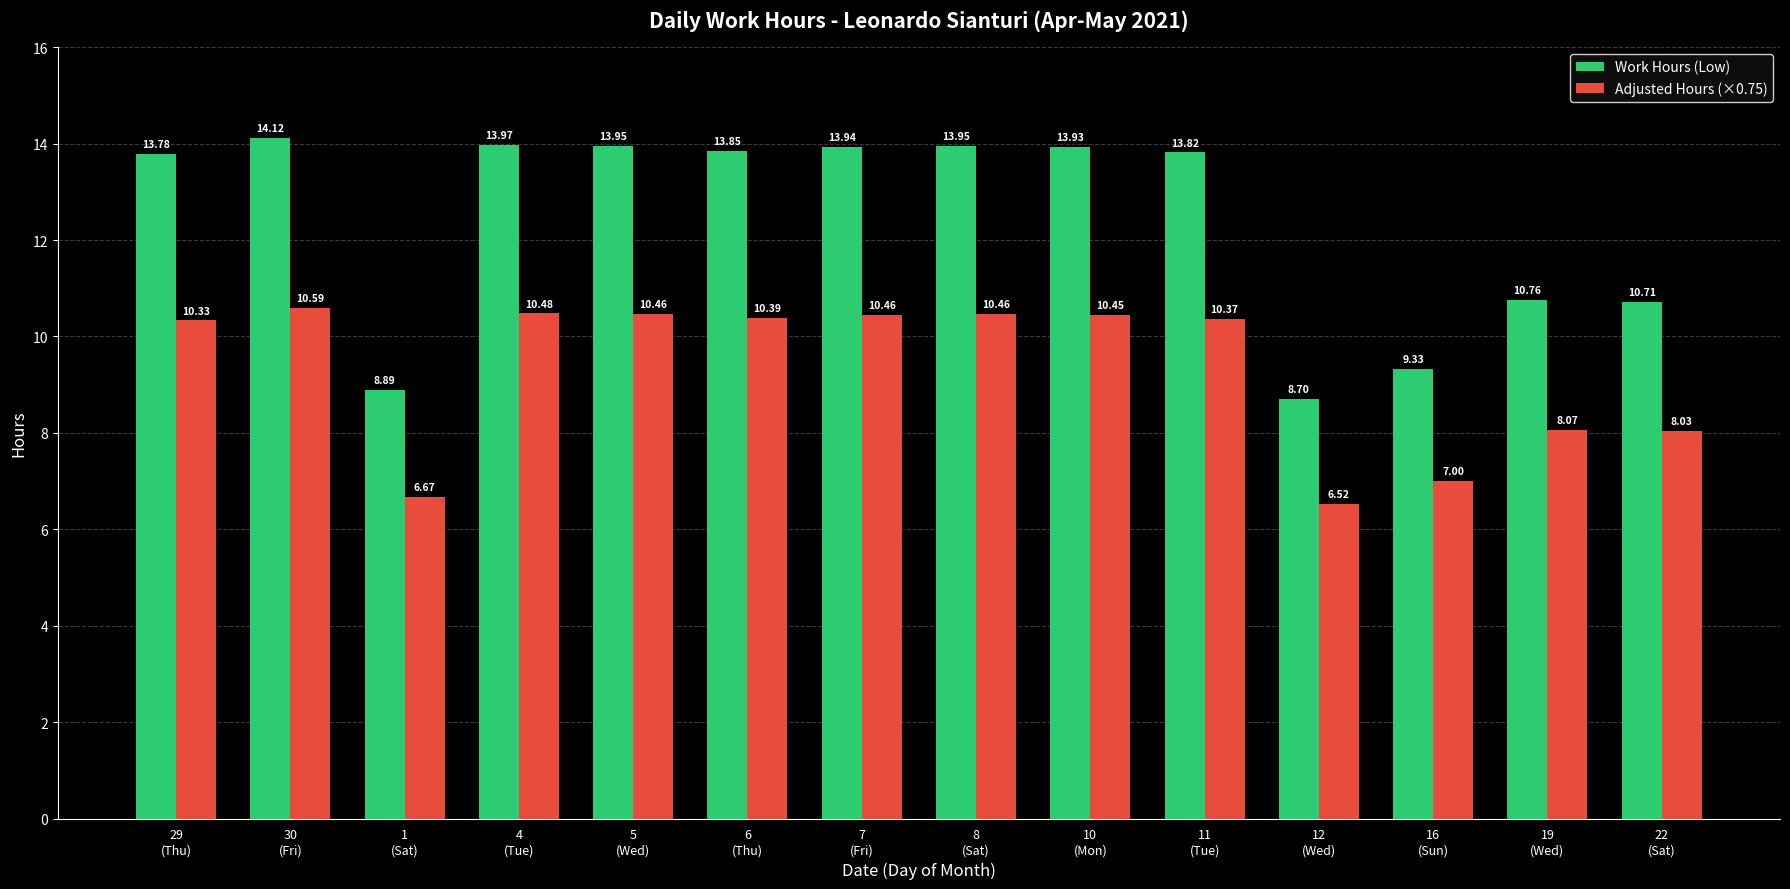

Is it true that Adjusted Hours (×0.75) equals 6.7 at 1
(Sat)?

True